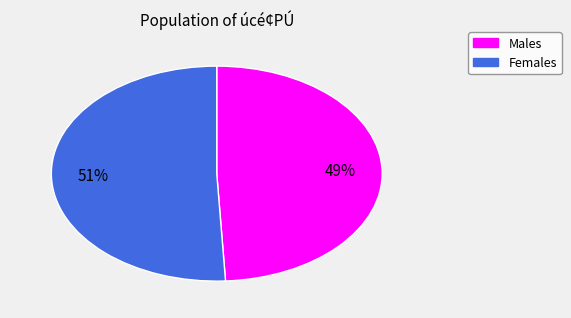

Count the number of slices in the pie.

2